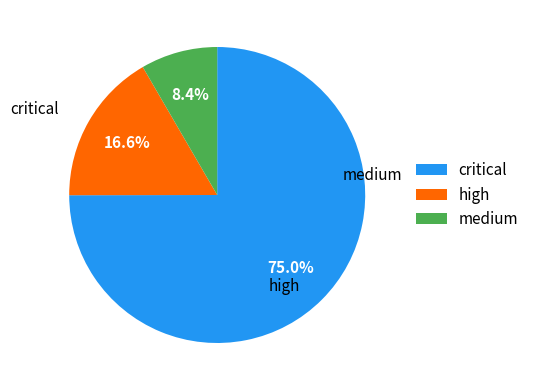

Which has a higher value, high or medium?

high